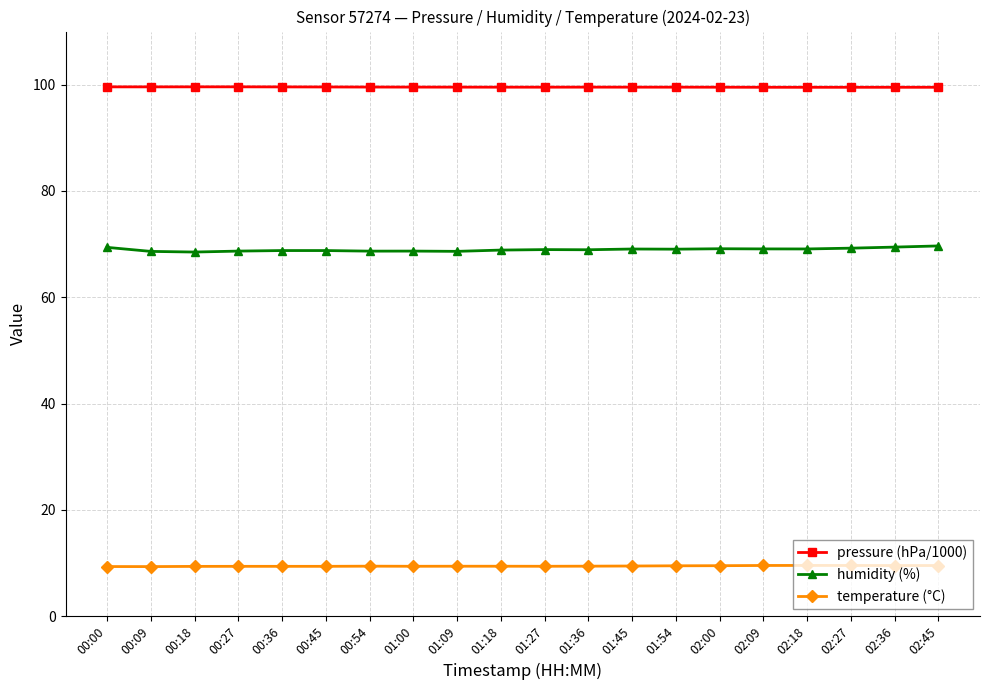

Which series has the largest range (max minus min)?

humidity (%)